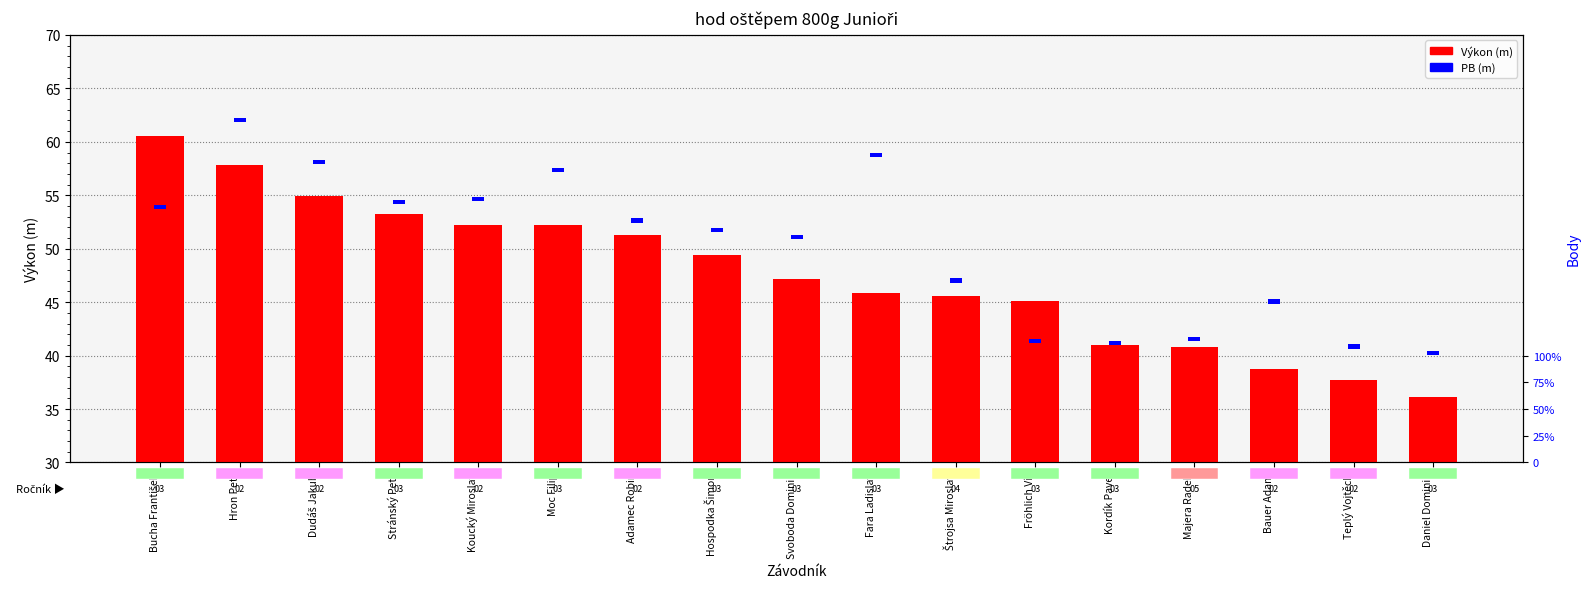

Is it true that Výkon equals 67.8 at Svoboda Dominik?

False